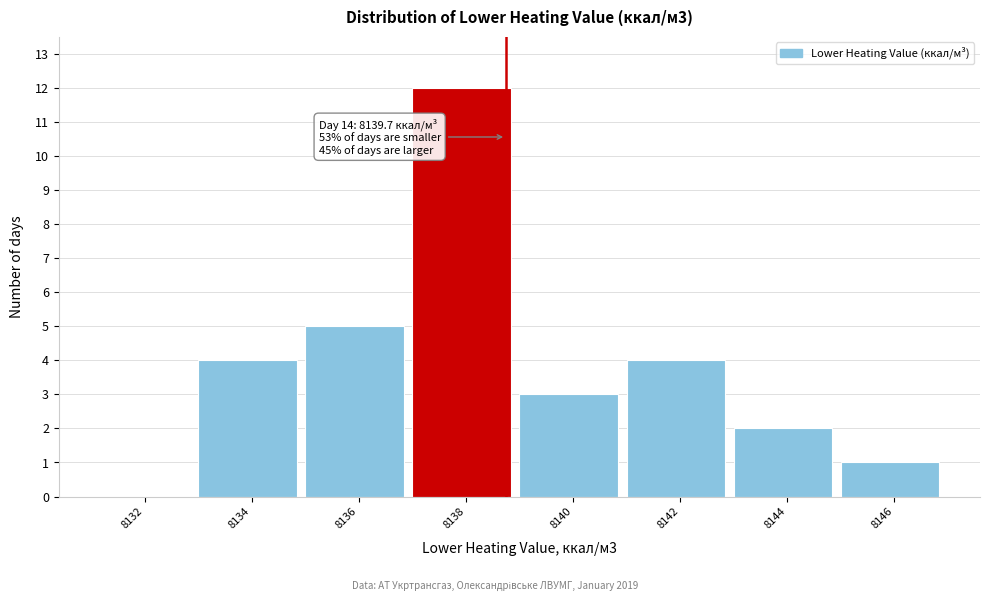

Reading left to right, extract all data points from this chart.

8132=0	8134=4	8136=5	8138=12	8140=3	8142=4	8144=2	8146=1